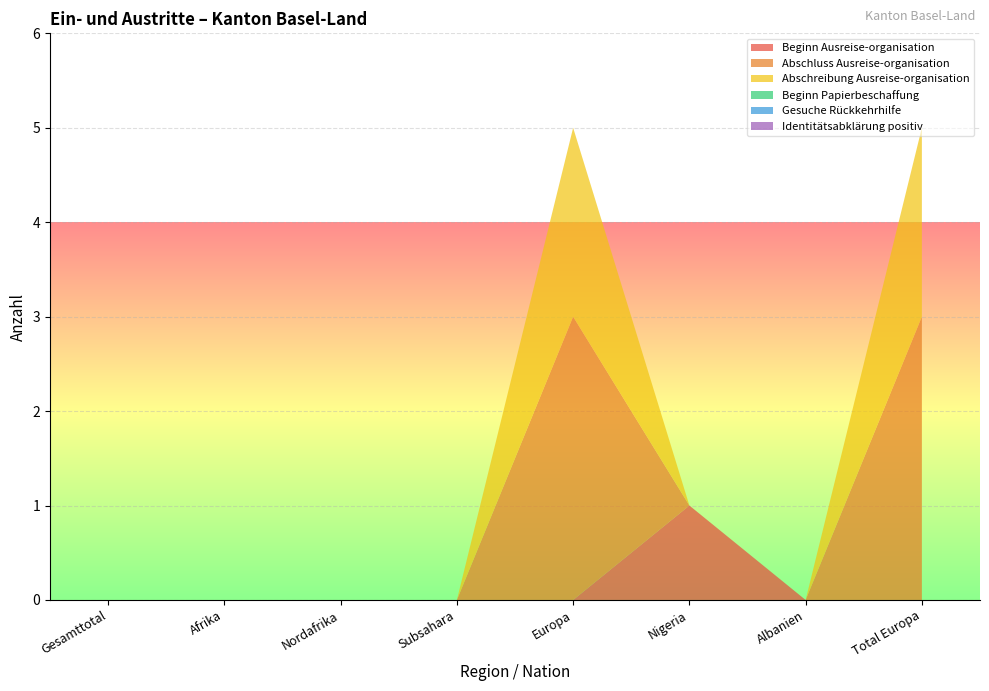

Reading left to right, transcribe all the data shown in this chart.

Beginn Ausreise-organisation: 0	0	0	0	0	1	0	0
Abschluss Ausreise-organisation: 0	0	0	0	3	0	0	3
Abschreibung Ausreise-organisation: 0	0	0	0	2	0	0	2
Beginn Papierbeschaffung: 0	0	0	0	0	0	0	0
Gesuche Rückkehrhilfe: 0	0	0	0	0	0	0	0
Identitätsabklärung positiv: 0	0	0	0	0	0	0	0